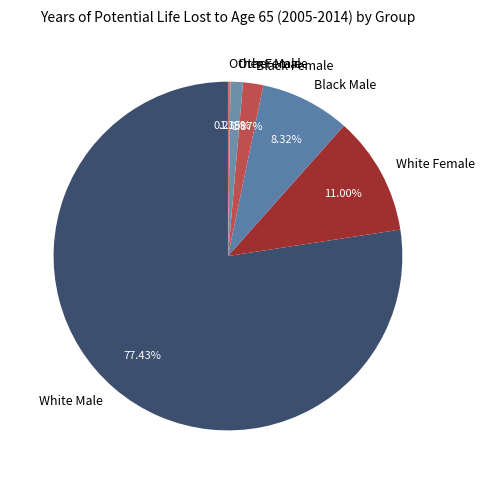

What is the total percentage of White Female and Black Male?

19.3%